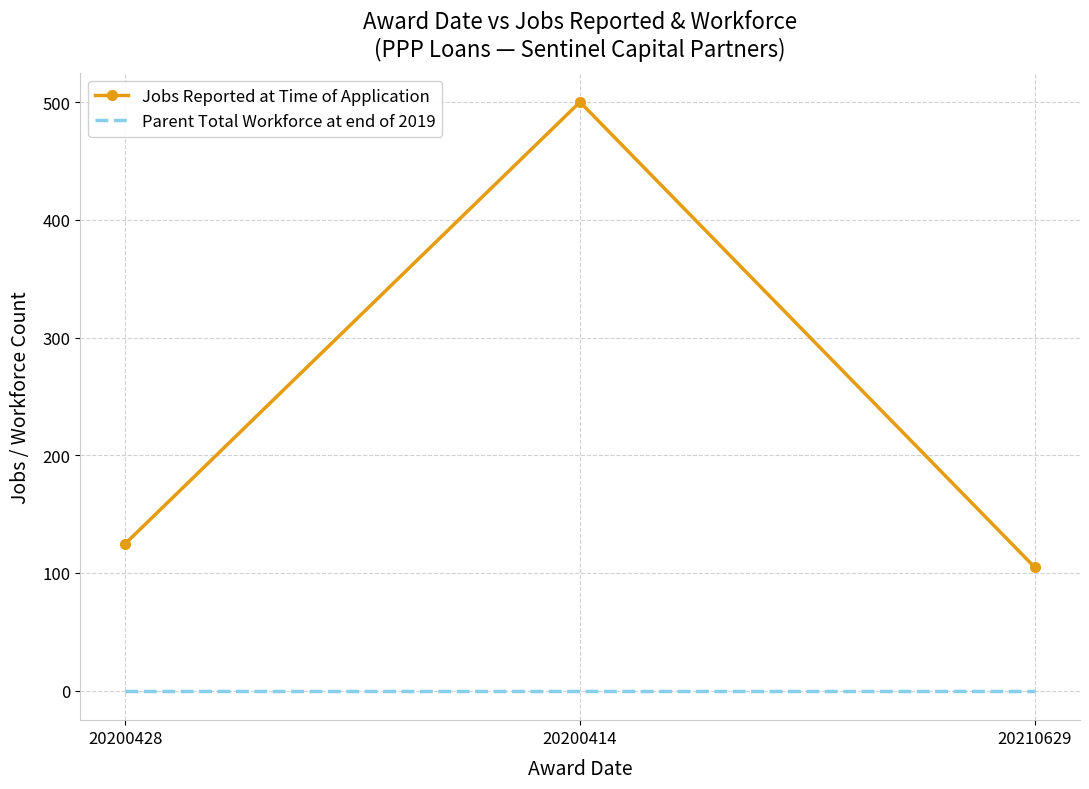

What is the greatest value displayed?

500